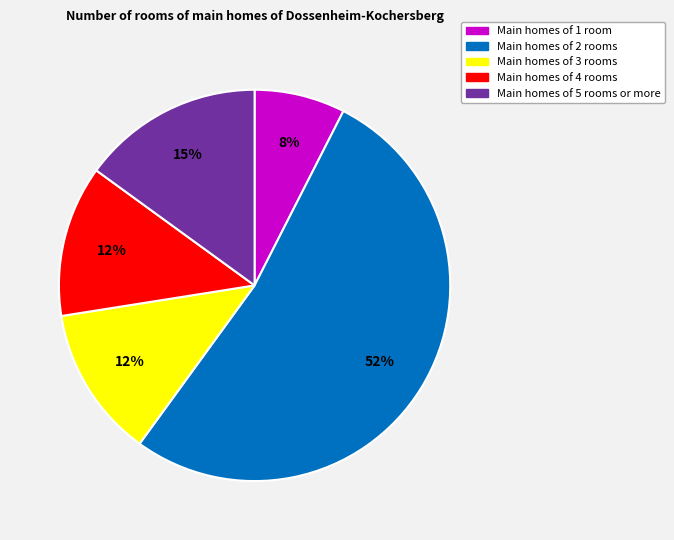

Do Main homes of 5 rooms or more and Main homes of 1 room together represent more than half of the pie?

No